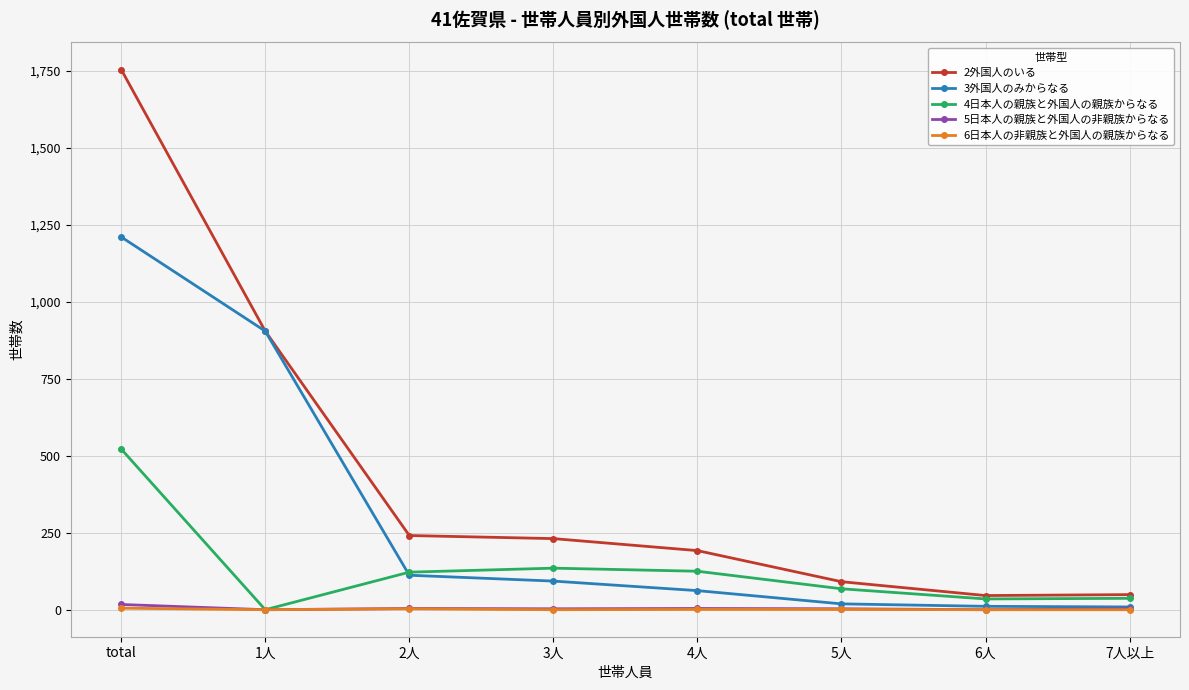

In 4日本人の親族と外国人の親族からなる, how many points are lower than both neighbors (excluding endpoints)?

2